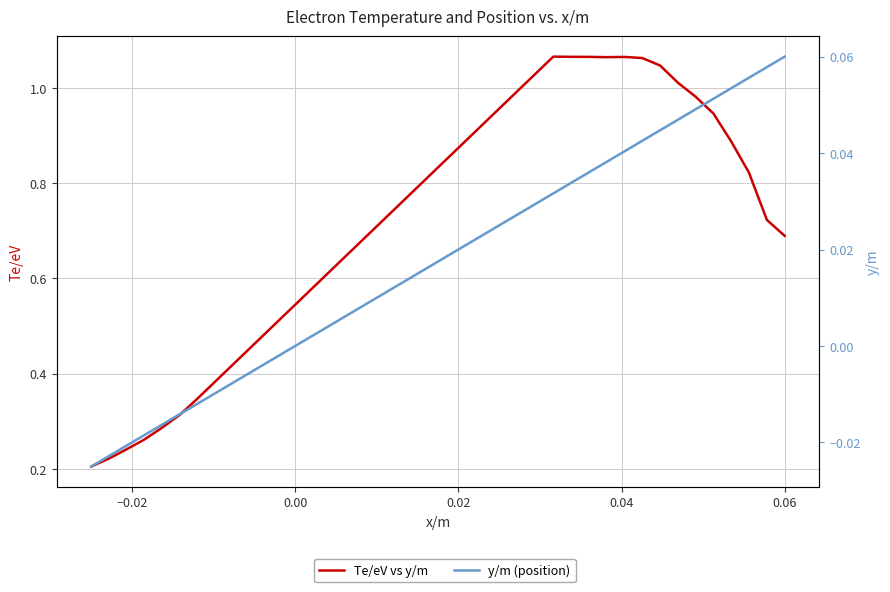

How many lines are shown in the chart?

2